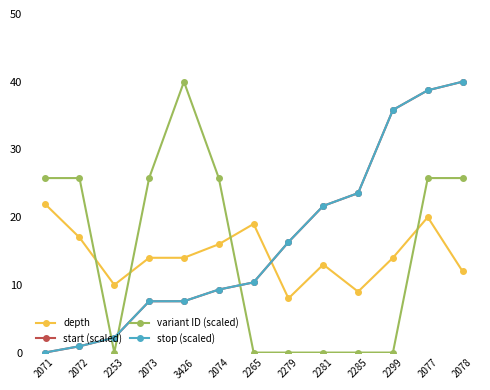

What is the difference between the depth values at 2074 and 2279?

8.0